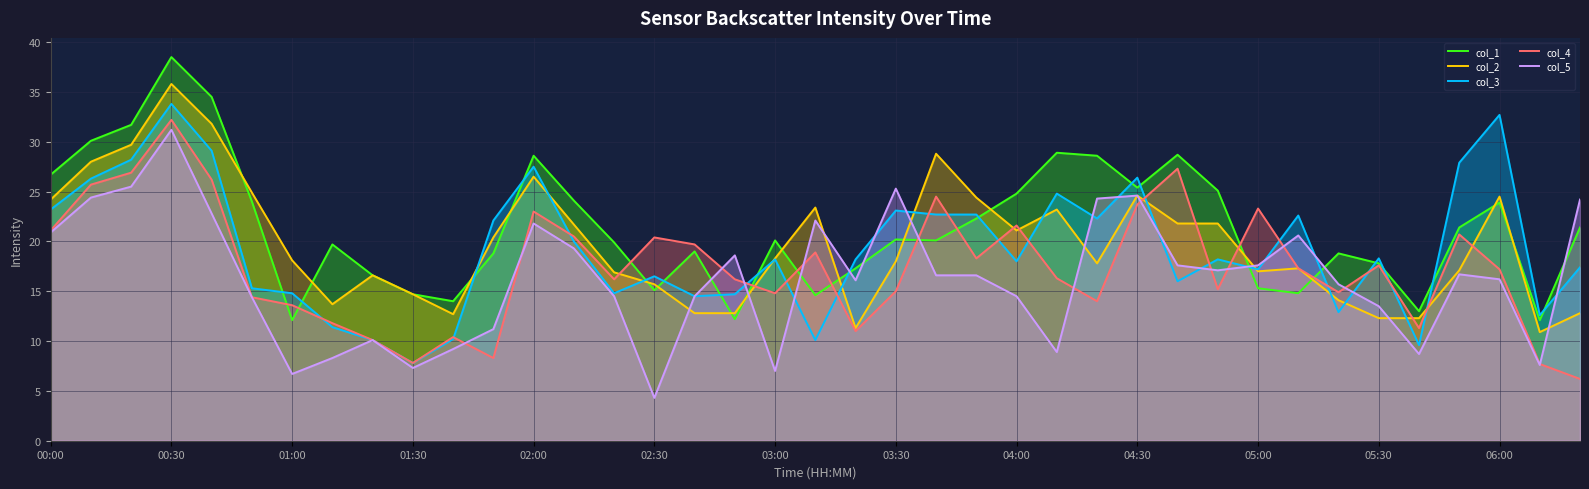

What is the total value across all series at 25?

102.1